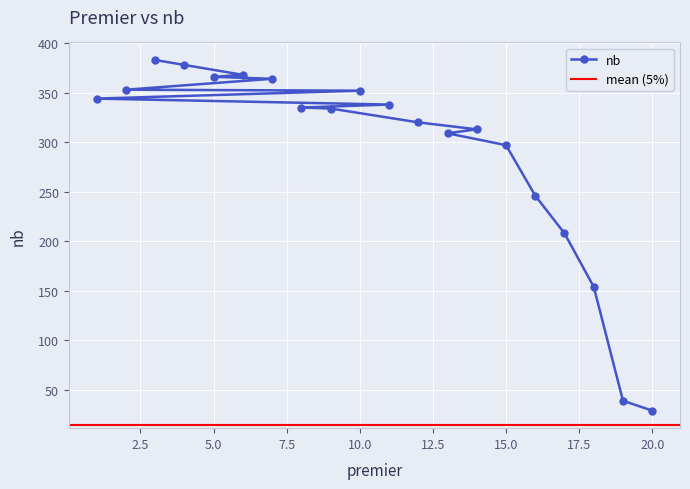

List the labels in order of value, smallest first.

20, 19, 18, 17, 16, 15, 13, 14, 12, 9, 8, 11, 1, 10, 2, 7, 5, 6, 4, 3